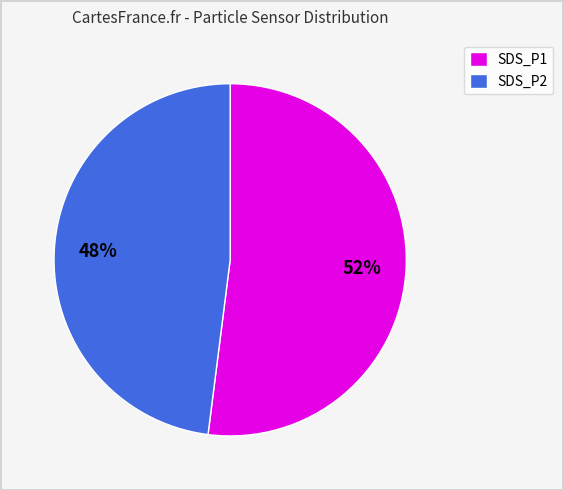

Rank the categories by value from lowest to highest.

SDS_P2, SDS_P1